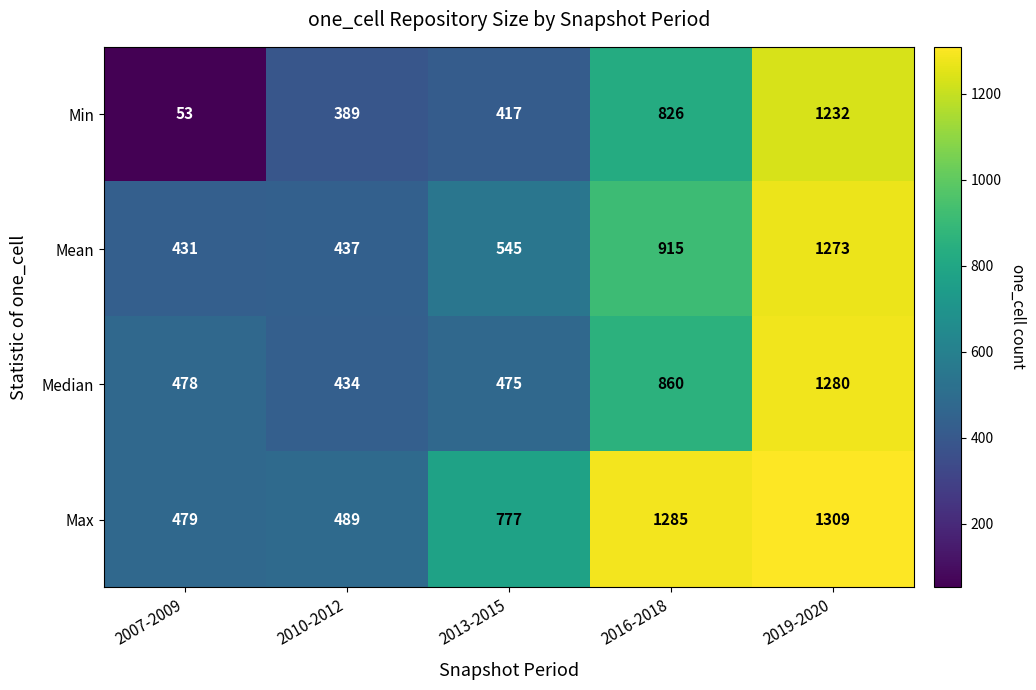

What is the difference between the highest and lowest values at 2019-2020?

77